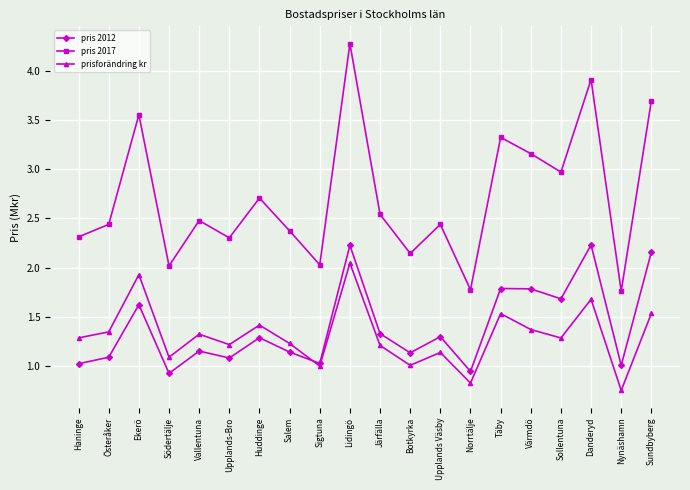

What is the value of the pris 2017 point at the 14th from the left?

1.8